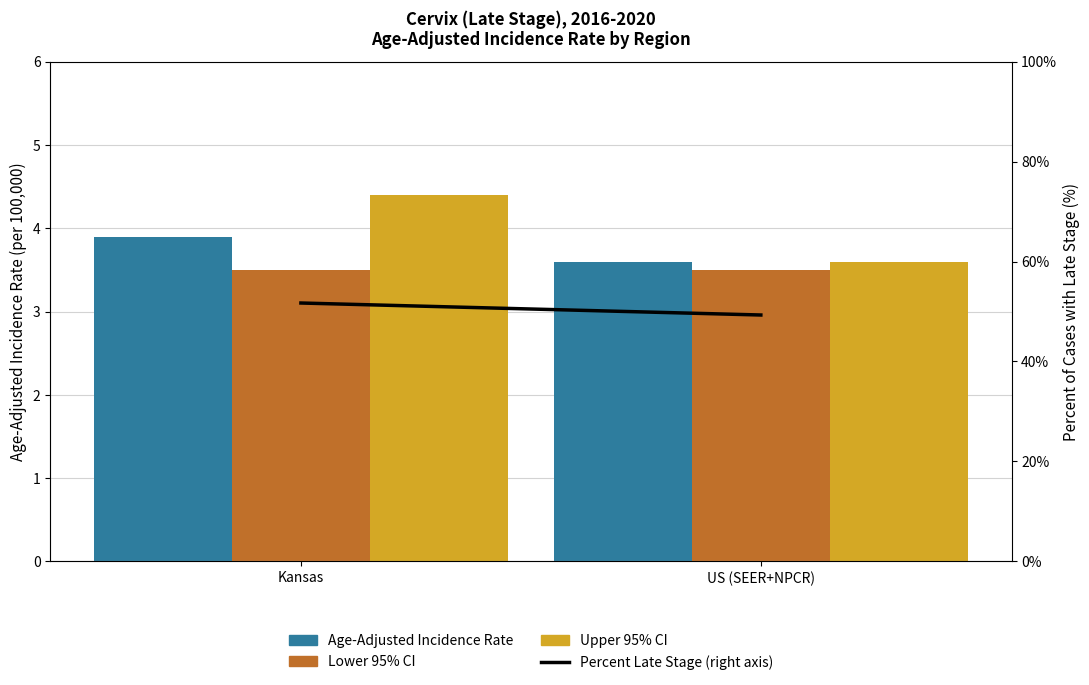

Between Kansas and US (SEER+NPCR), which is larger?

Kansas